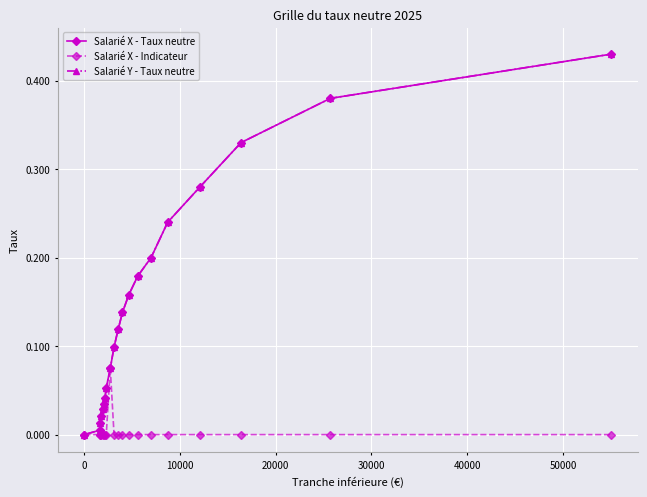

At how many categories does at least one series exceed 0?

19